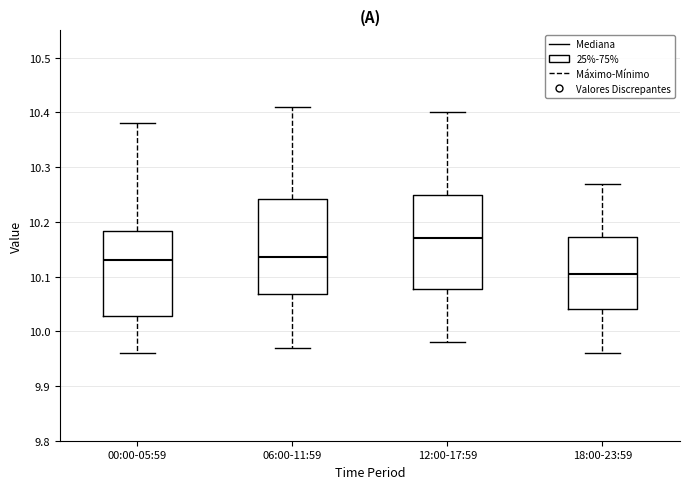

Reading left to right, read every box against the y-axis: the position of its median line, the range the box covers, and the ends of its whiskers. The values are not printed on the chart, so give them approximately, as read against the axis.

00:00-05:59: median 10.13, box 10.03 to 10.18, whiskers 9.96 to 10.38
06:00-11:59: median 10.14, box 10.07 to 10.24, whiskers 9.97 to 10.41
12:00-17:59: median 10.17, box 10.08 to 10.25, whiskers 9.98 to 10.40
18:00-23:59: median 10.11, box 10.04 to 10.17, whiskers 9.96 to 10.27